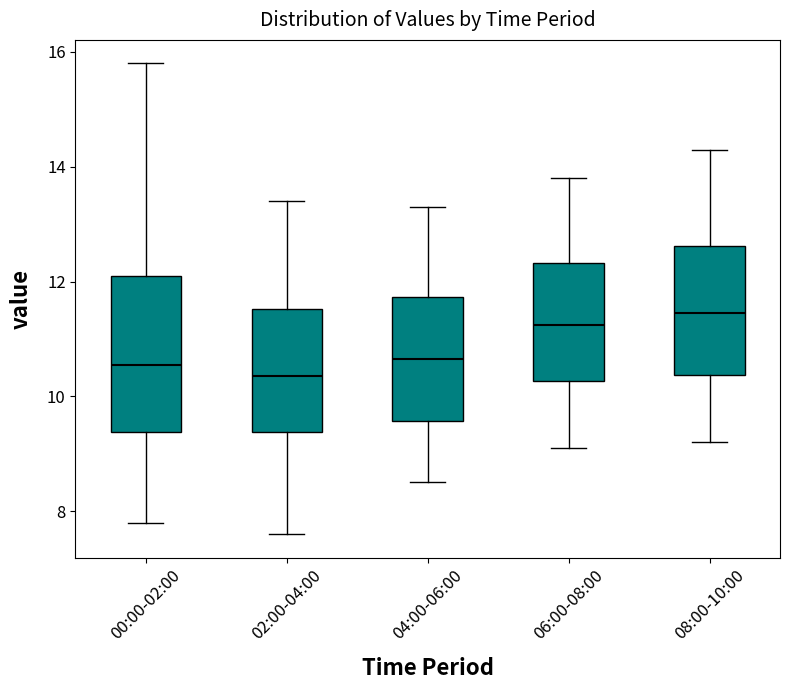

Comparing the boxes themselves (not the whiskers), which one is the tallest?

00:00-02:00